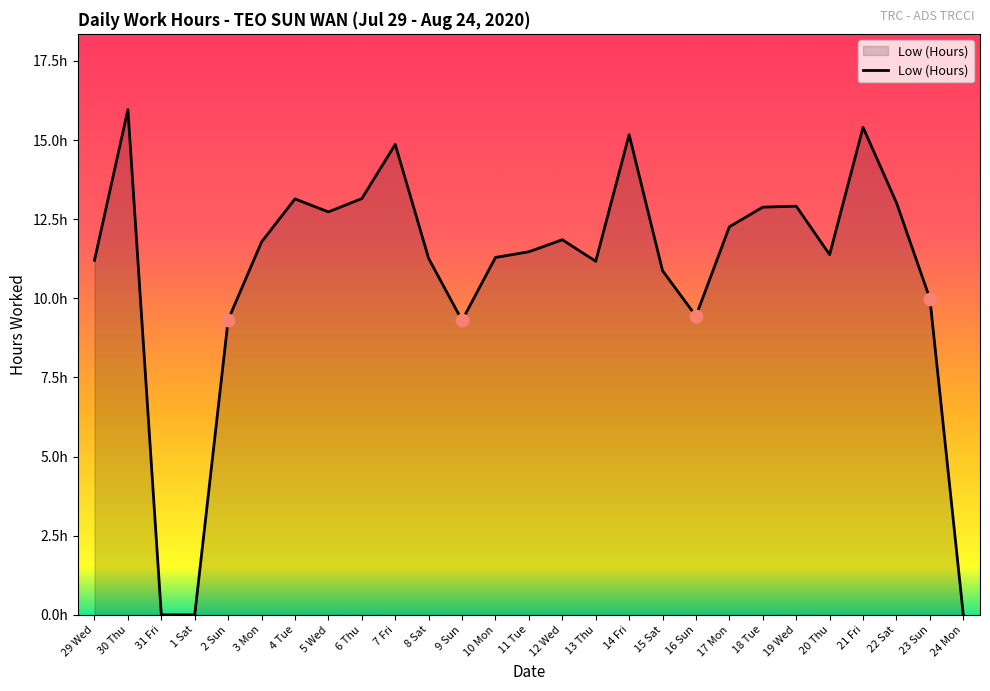

Approximately how many times larger is the value at 3 Mon compared to 12 Wed?

1.0